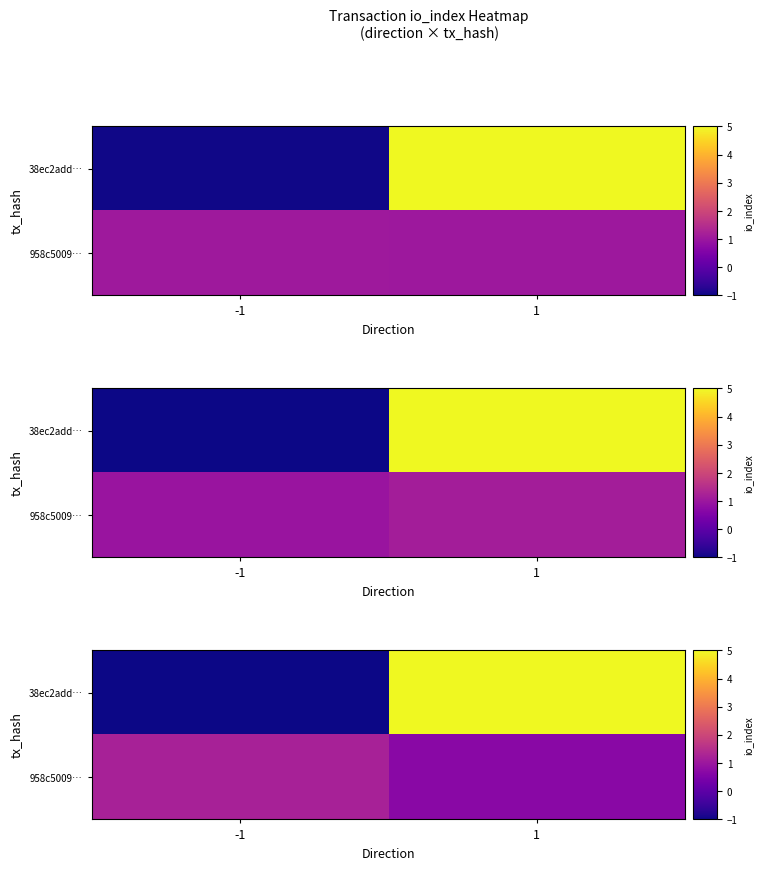

How many categories are shown in the chart?

2